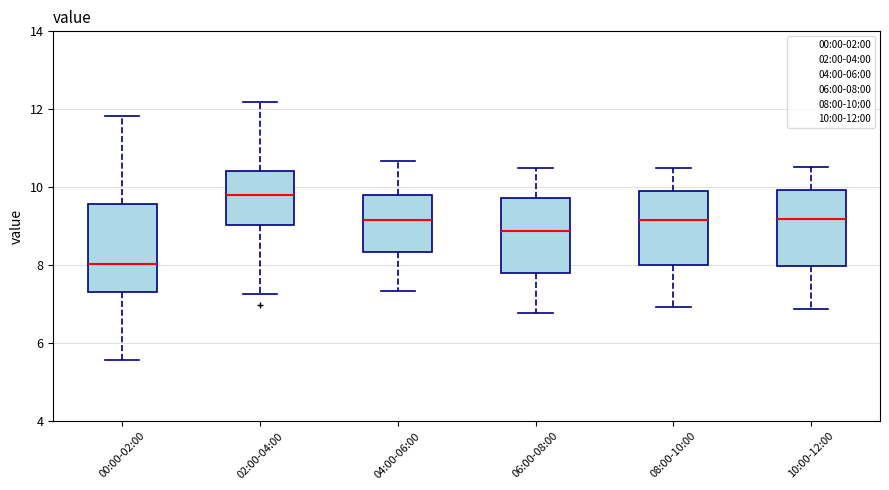

Which box is the tallest, from its lower edge to its upper edge?

00:00-02:00